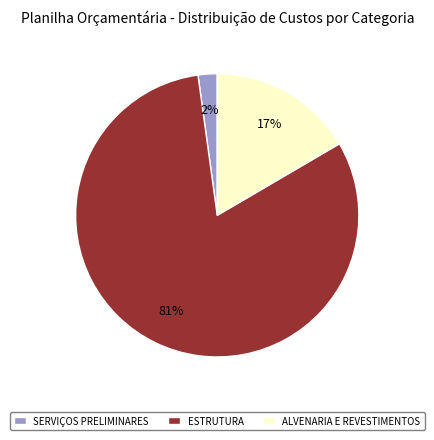

Count the number of slices in the pie.

3